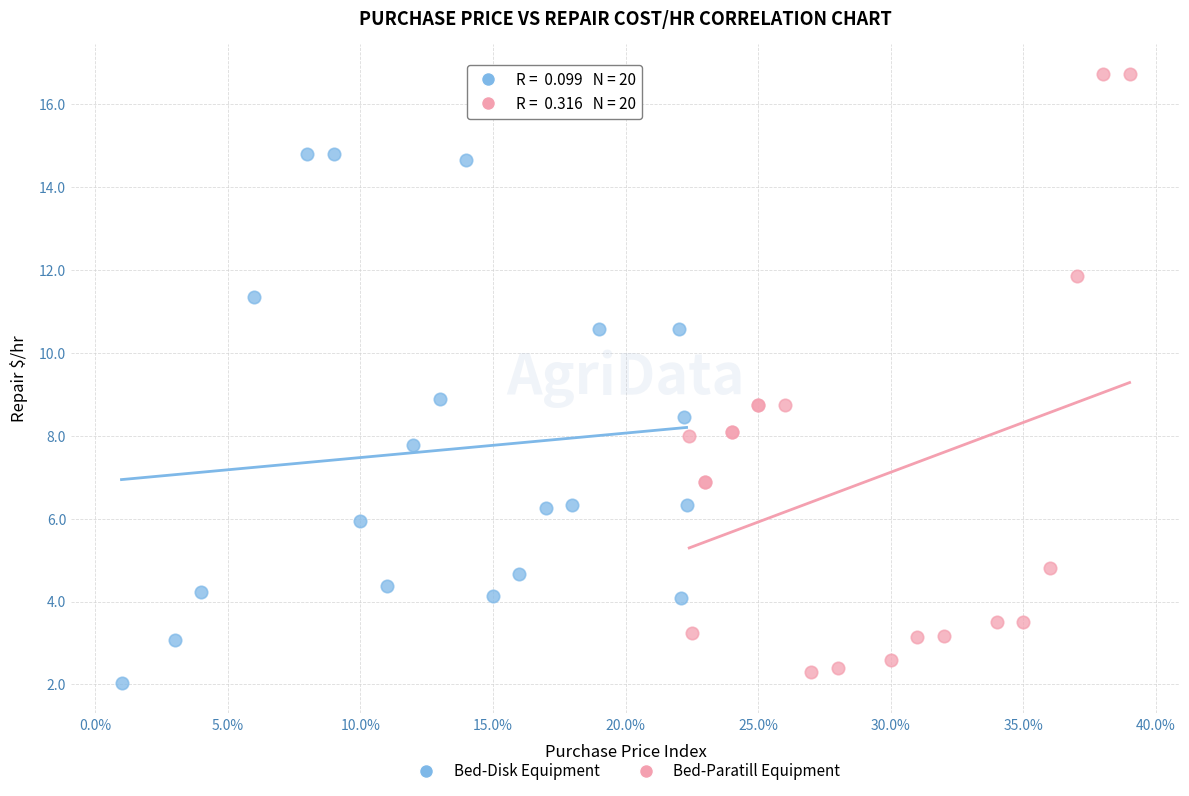

Which series has the largest Y range (max minus min)?

Bed-Paratill Equipment